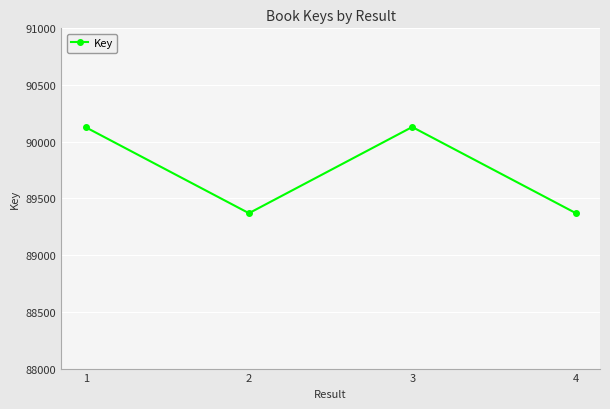

What is the change in value from 2 to 4?

+2